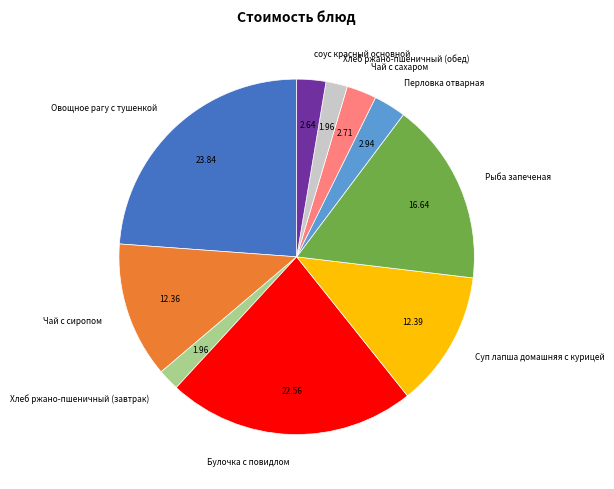

Does any single category account for the majority?

No